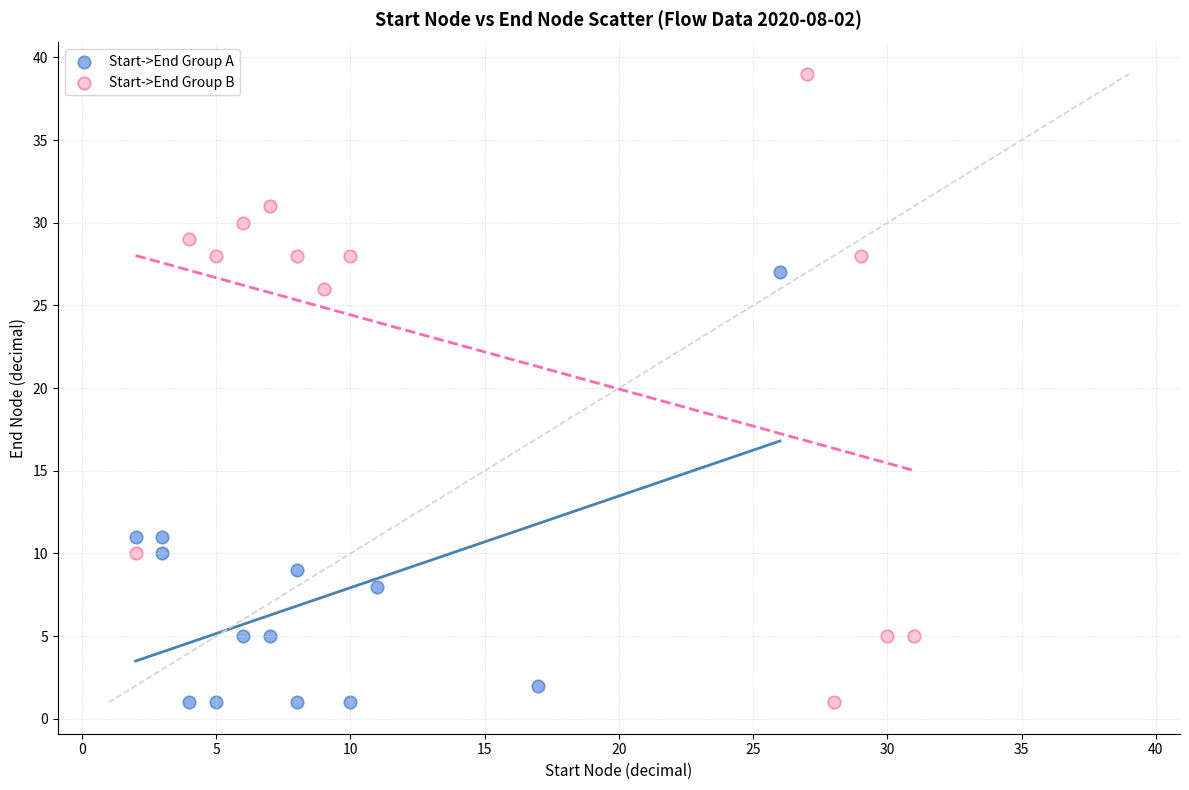

What are all the series names shown in the legend?

Start->End Group A, Start->End Group B